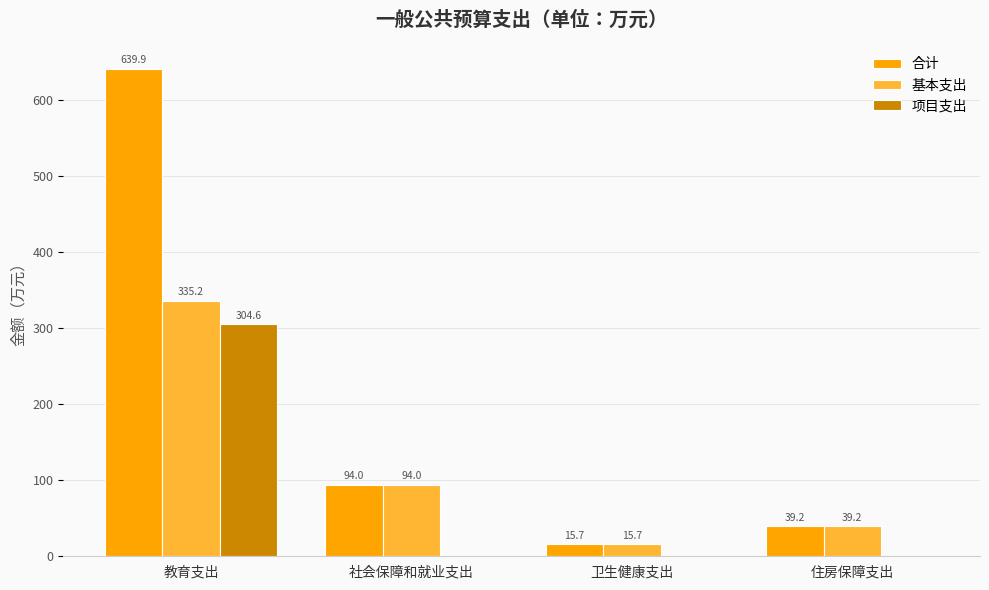

At which category does the chart reach its peak across all series?

教育支出